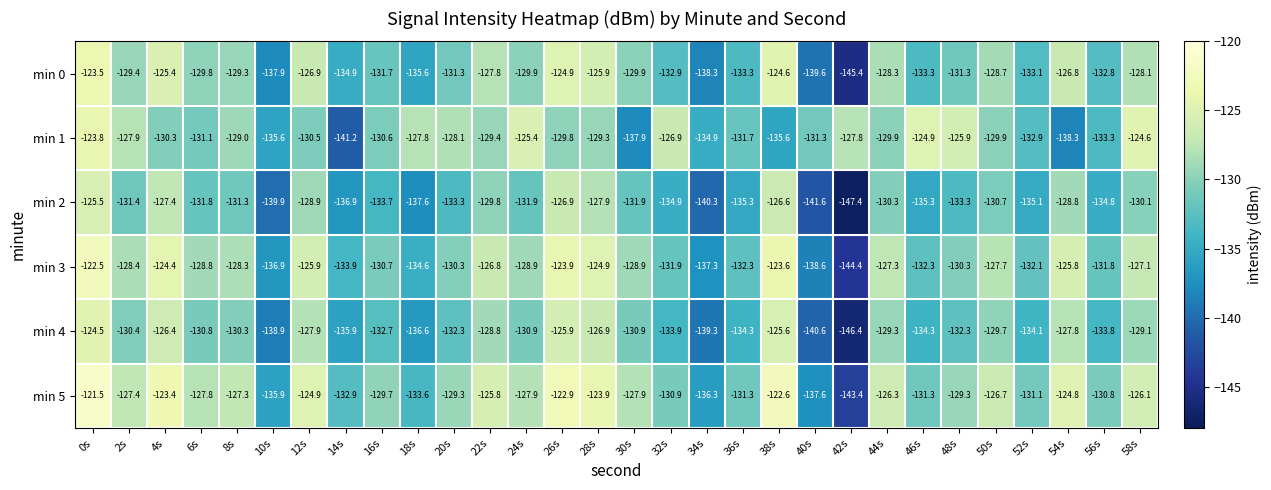

What is the total value across all series at 28s?

-758.8